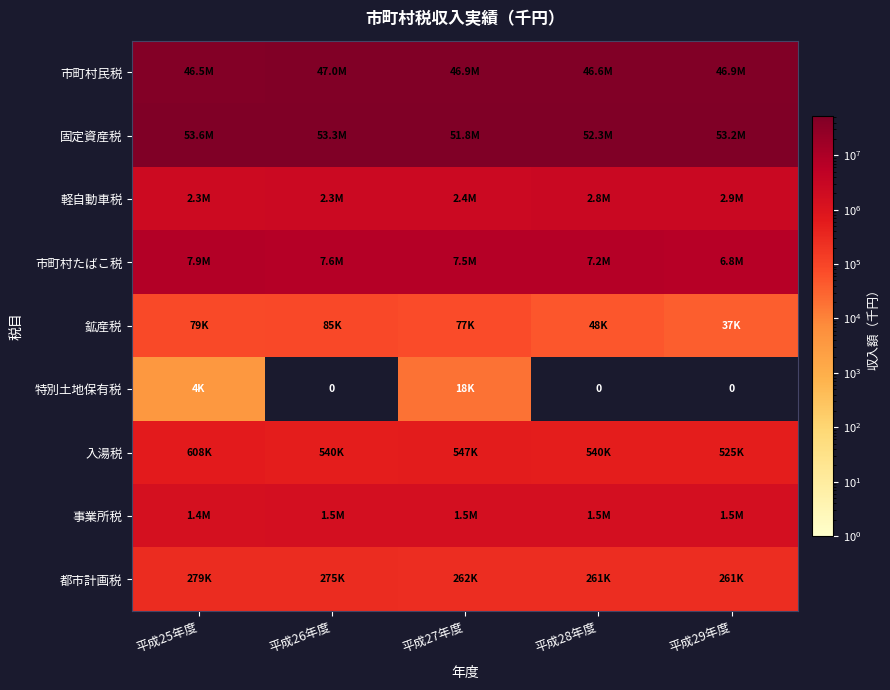

Where does the 市町村民税 series first go above 46906324?

平成26年度